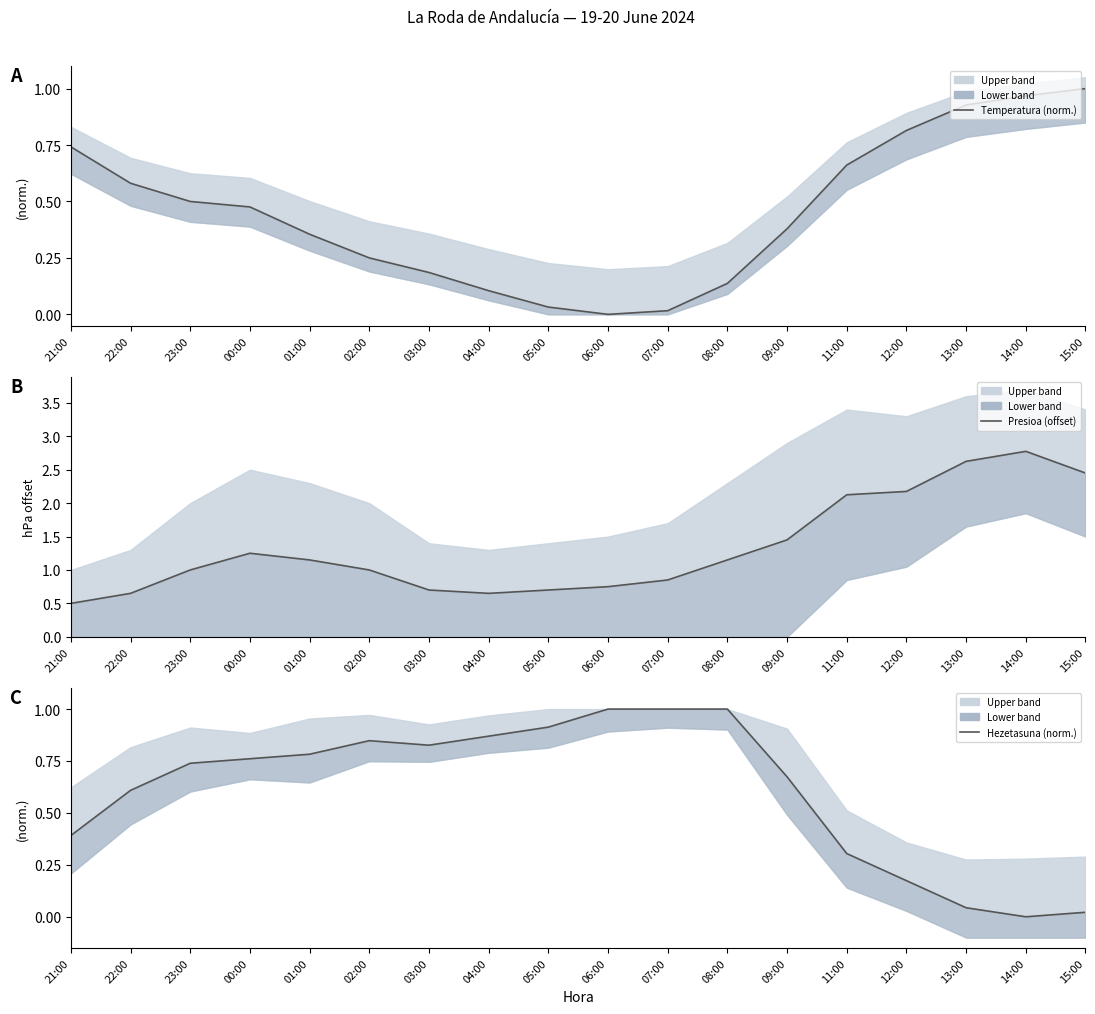

How many lines are shown in the chart?

3